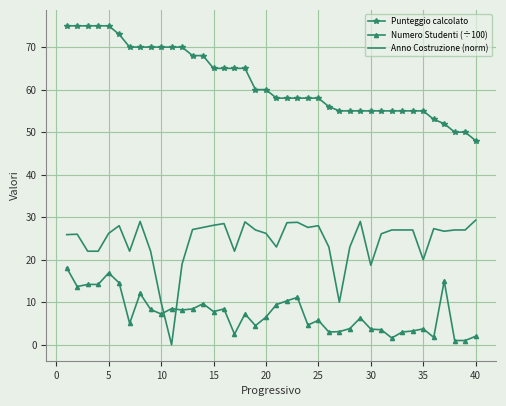

Which series has the largest total across all categories?

Punteggio calcolato